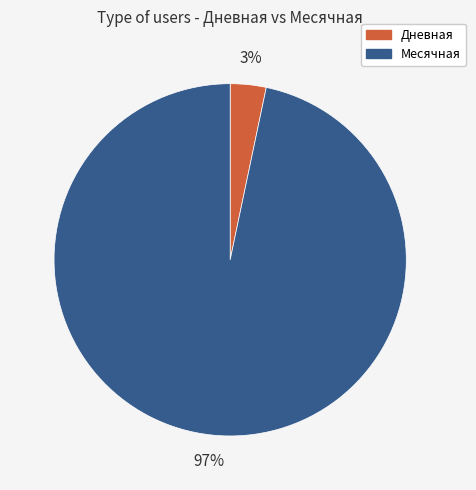

Is it true that Дневная is 3% of the pie?

True